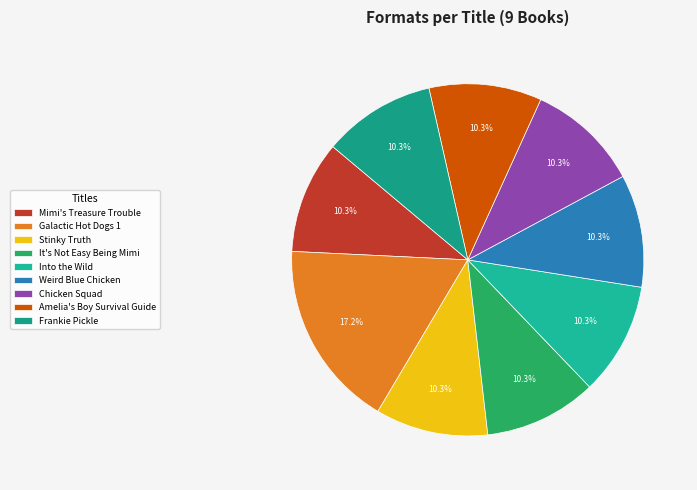

Which category has the biggest portion of the pie?

Galactic Hot Dogs 1